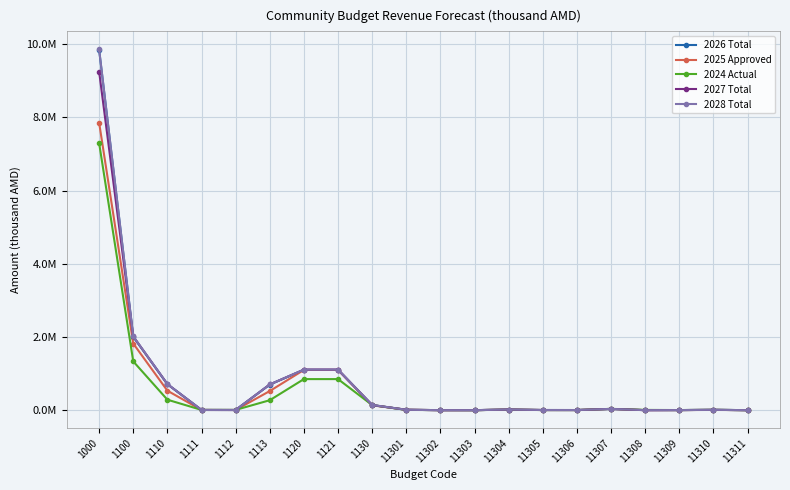

Where is the first local maximum for 2025 Approved?

11304